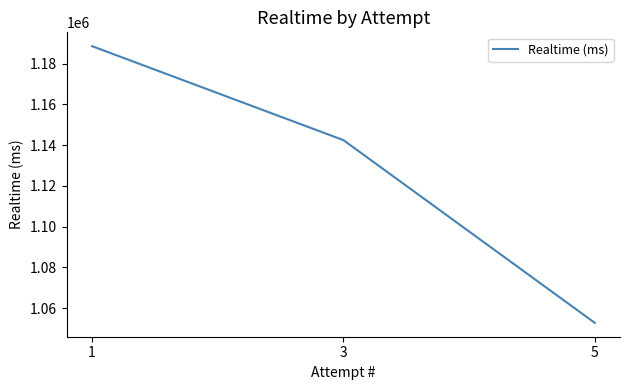

Is it true that the value at 3 is 1620004?

False